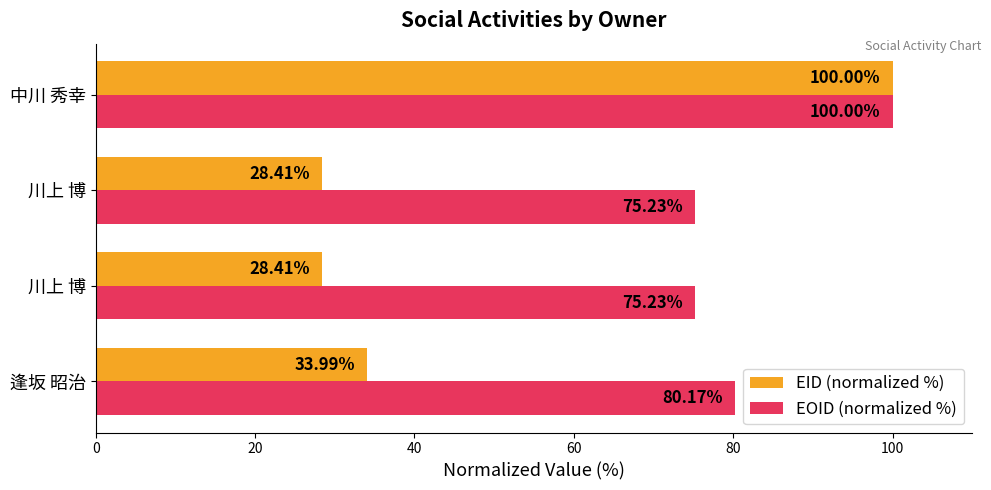

What are all the series names shown in the legend?

EID (normalized %), EOID (normalized %)